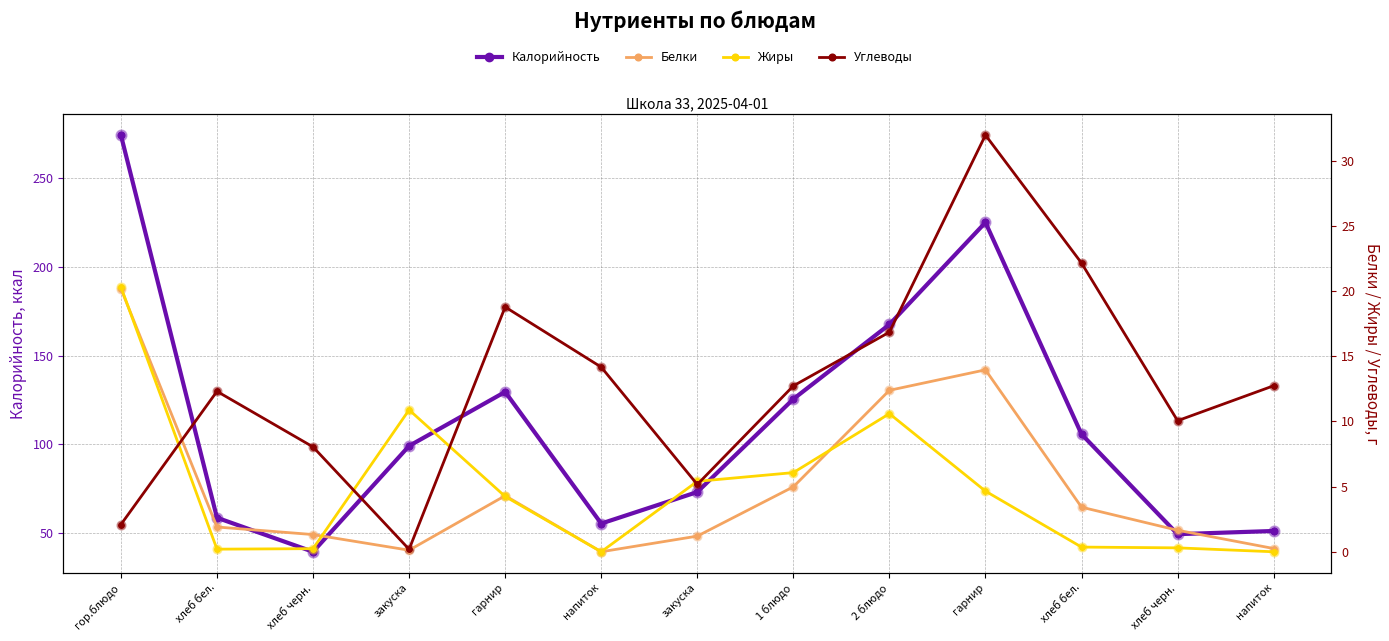

At how many categories does at least one series exceed 98?

7